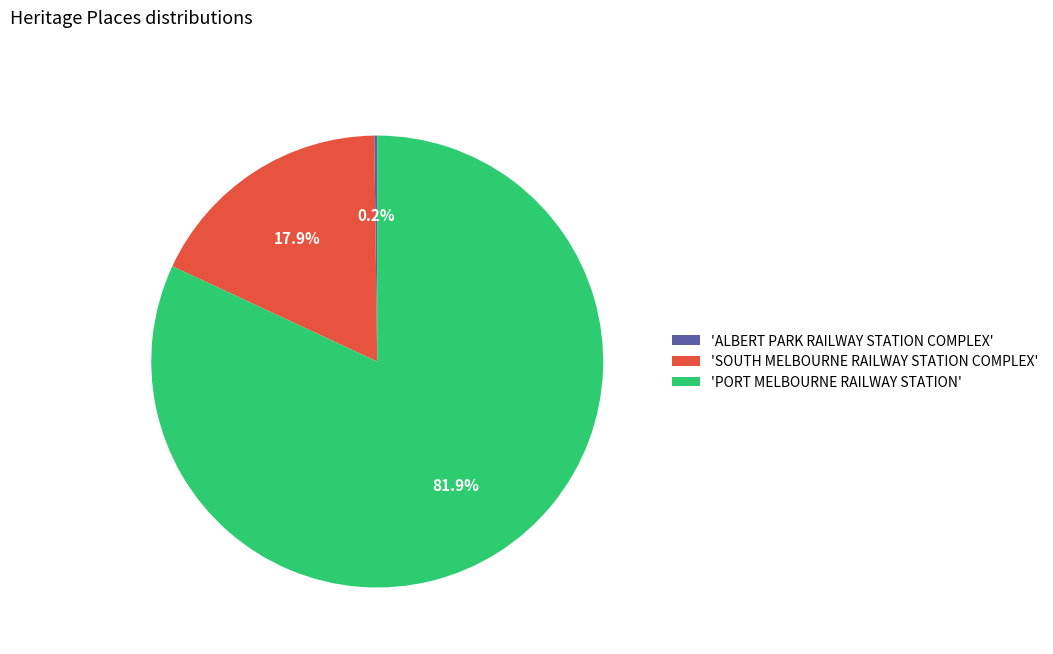

Does 'PORT MELBOURNE RAILWAY STATION' account for over 50% of the chart?

Yes